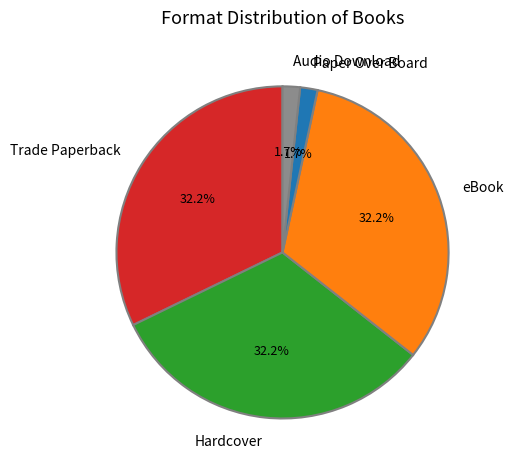

To the nearest percent, what is the difference between the largest and smallest slice percentages?

31%